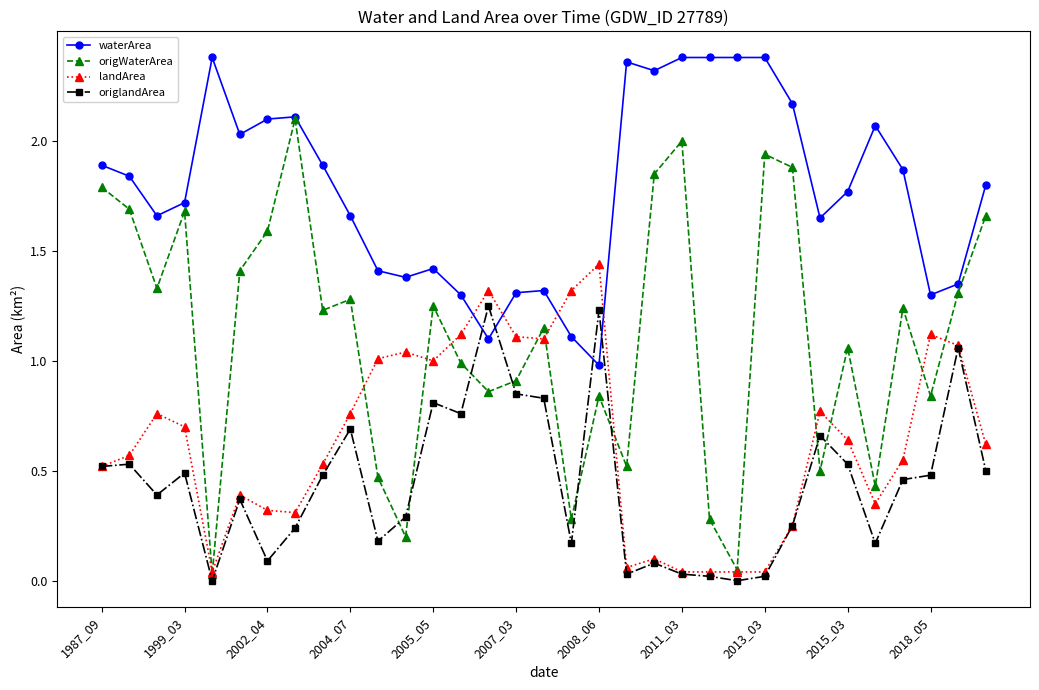

True or false: origlandArea has more than 1 interior local peaks.

True